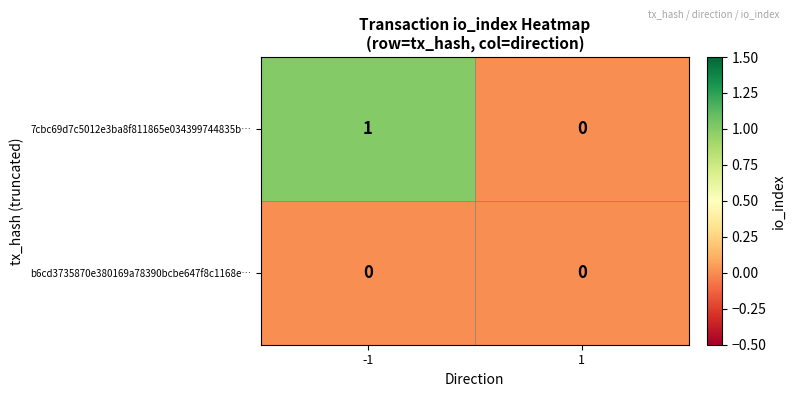

How many categories are shown in the chart?

2